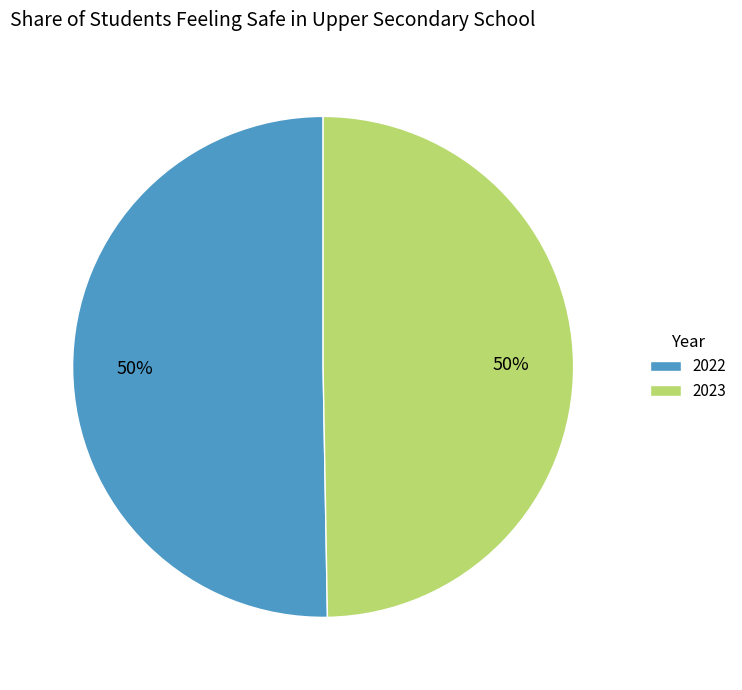

Which category accounts for the majority?

2022